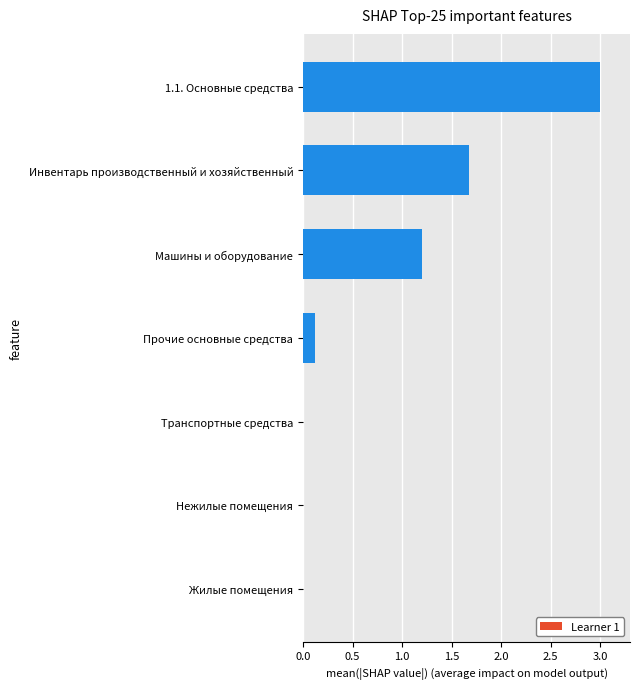

Which category has the highest value across all series?

1.1. Основные средства